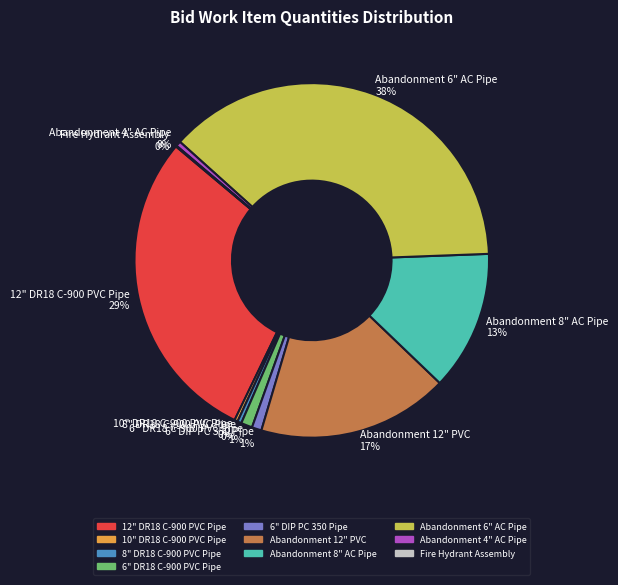

Is there a majority slice in this chart?

No